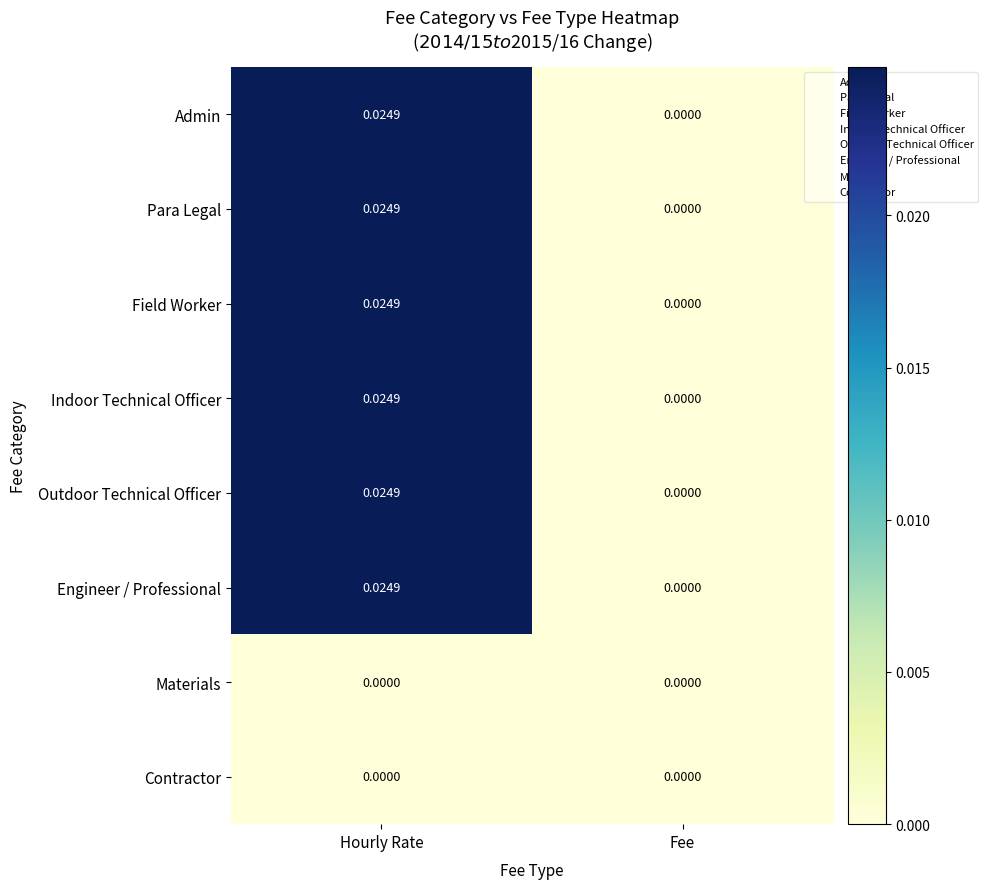

Which category has the highest value across all series?

Hourly Rate